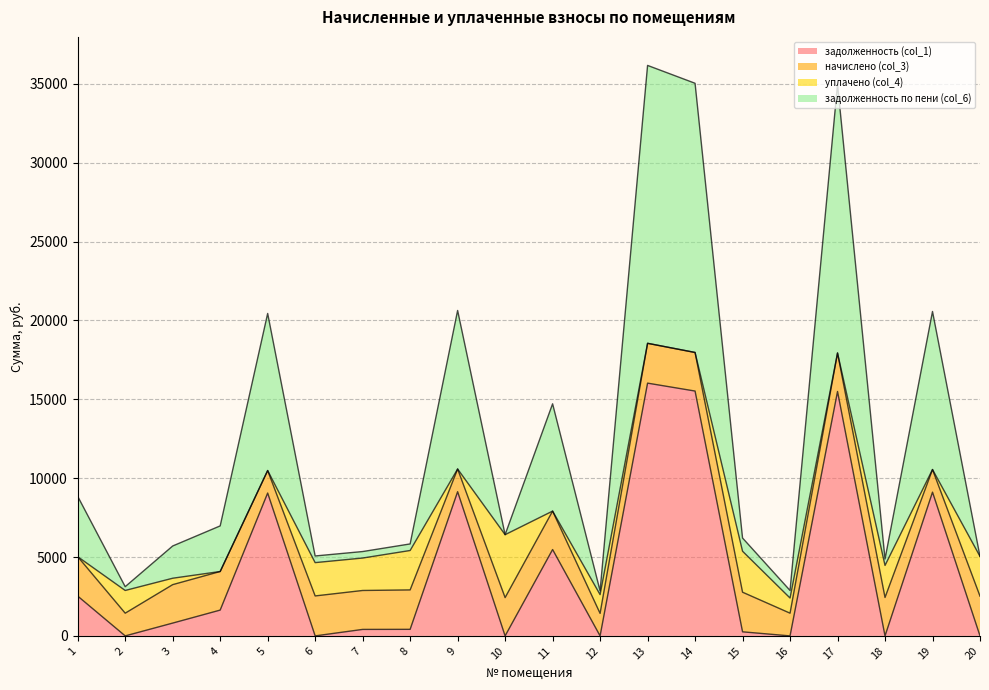

What is the approximate value of задолженность (col_1) at 3?

812.5